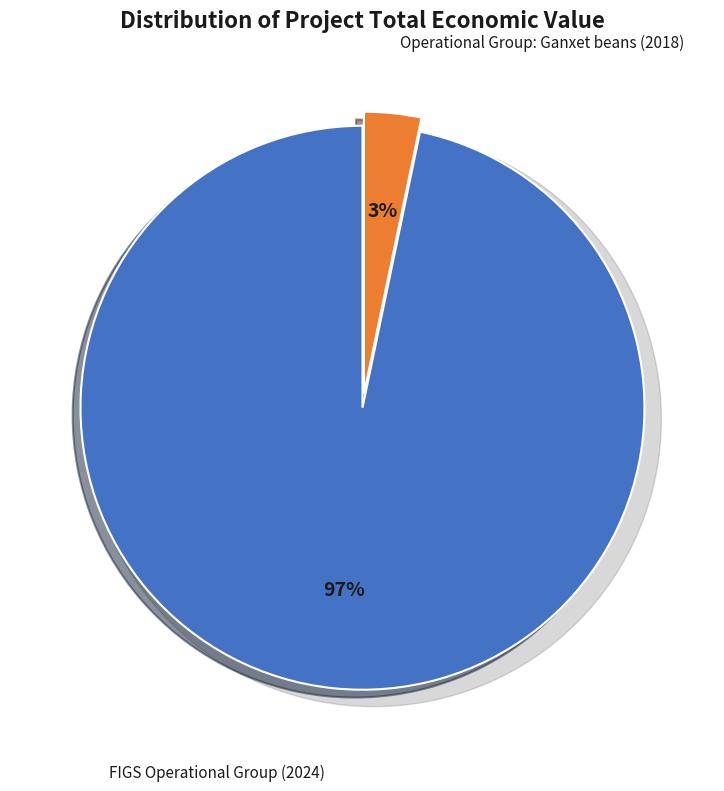

What is the ratio of the value at FIGS Operational Group (2024) to the value at Operational Group: Ganxet beans (2018)?

29.5